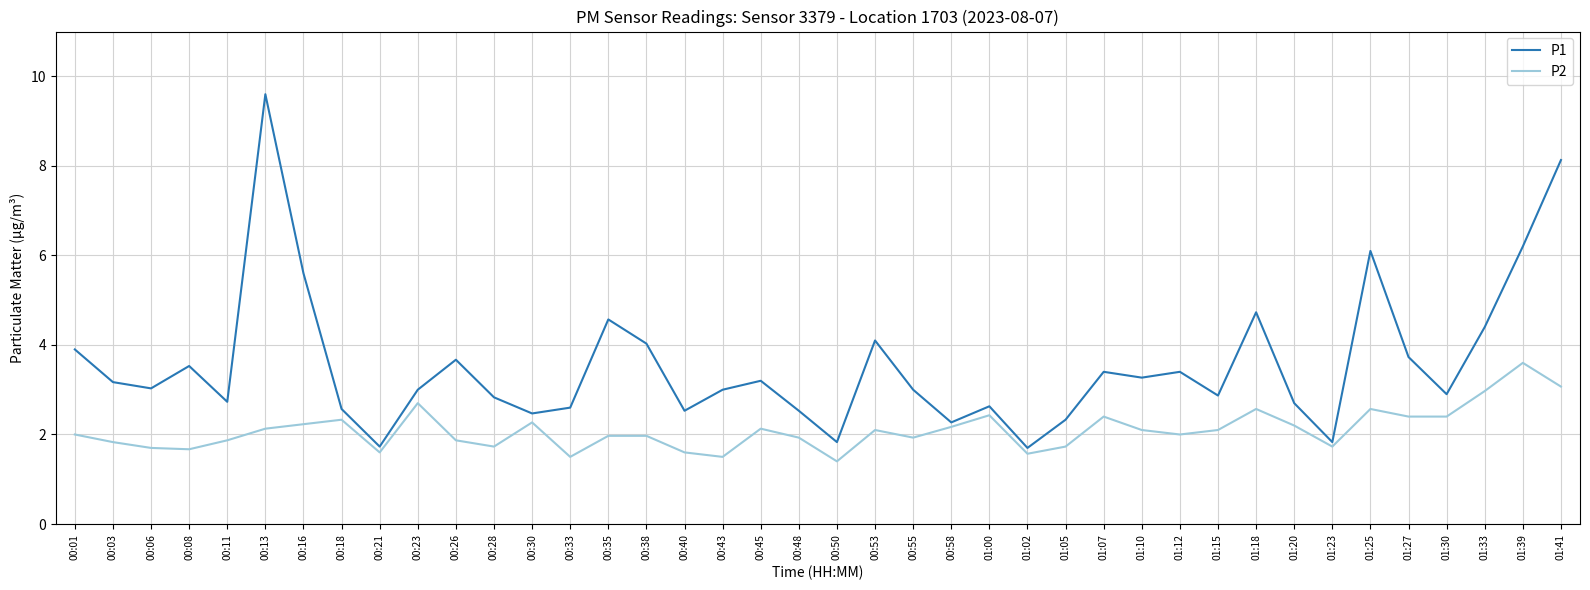

Rank the series by their maximum value, from highest to lowest.

P1, P2